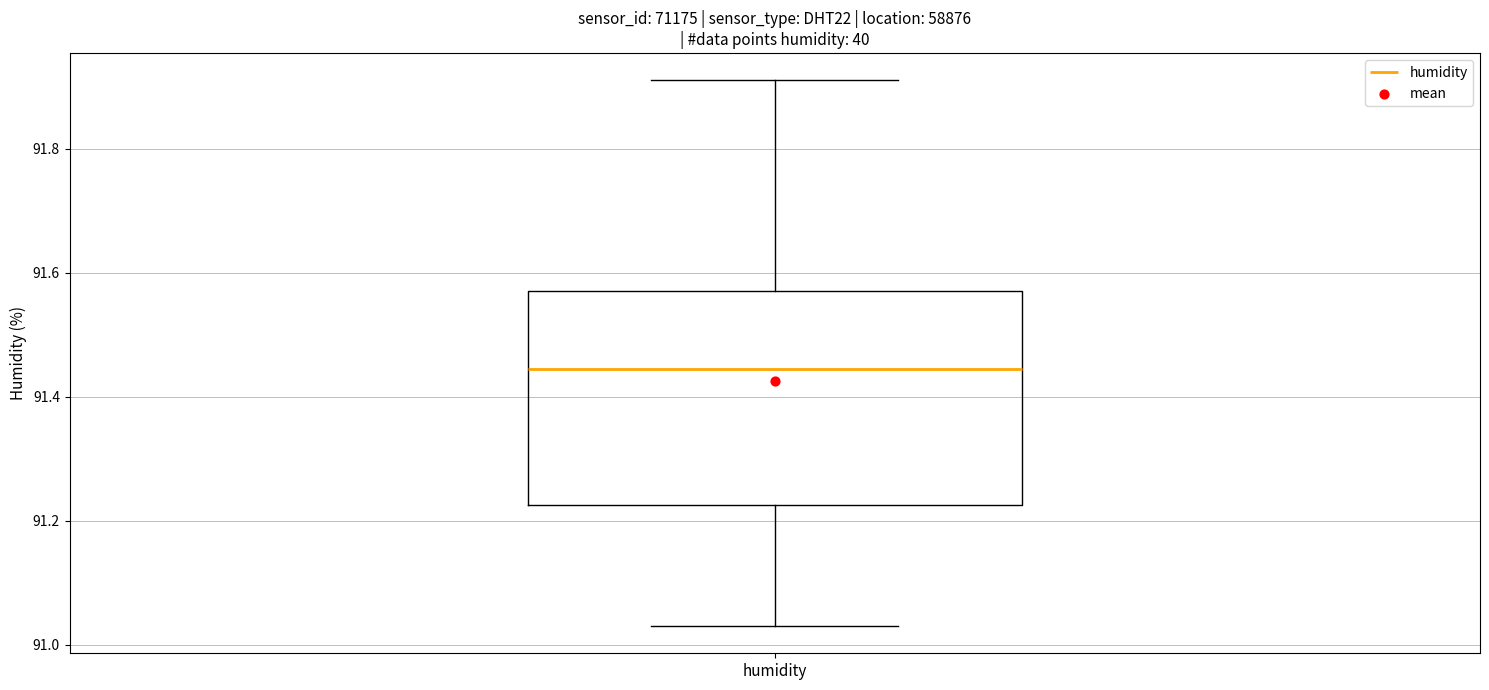

Read this box plot against the y-axis: the position of the median line, the range covered by the box, and the ends of both whiskers. The values are not printed on the chart, so give them approximately, as read against the axis.

median 91.44, box 91.22 to 91.58, whiskers 91.04 to 91.92